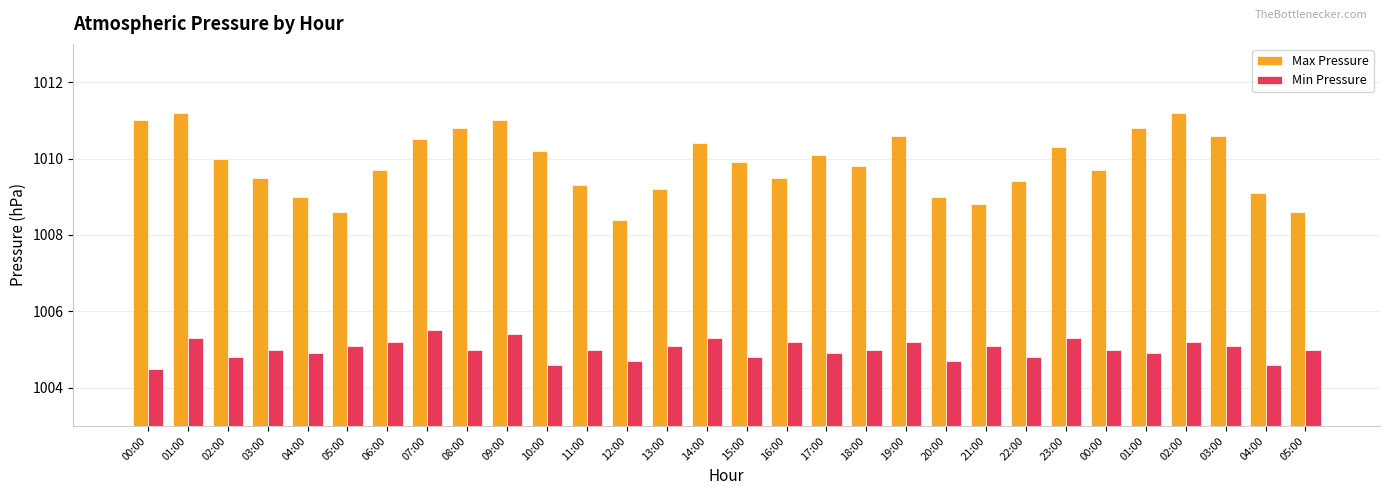

Reading right to left, extract all data points from this chart.

Max Pressure: 1008.6	1009.1	1010.6	1011.2	1010.8	1009.7	1010.3	1009.4	1008.8	1009.0	1010.6	1009.8	1010.1	1009.5	1009.9	1010.4	1009.2	1008.4	1009.3	1010.2	1011.0	1010.8	1010.5	1009.7	1008.6	1009.0	1009.5	1010.0	1011.2	1011.0
Min Pressure: 1005.0	1004.6	1005.1	1005.2	1004.9	1005.0	1005.3	1004.8	1005.1	1004.7	1005.2	1005.0	1004.9	1005.2	1004.8	1005.3	1005.1	1004.7	1005.0	1004.6	1005.4	1005.0	1005.5	1005.2	1005.1	1004.9	1005.0	1004.8	1005.3	1004.5